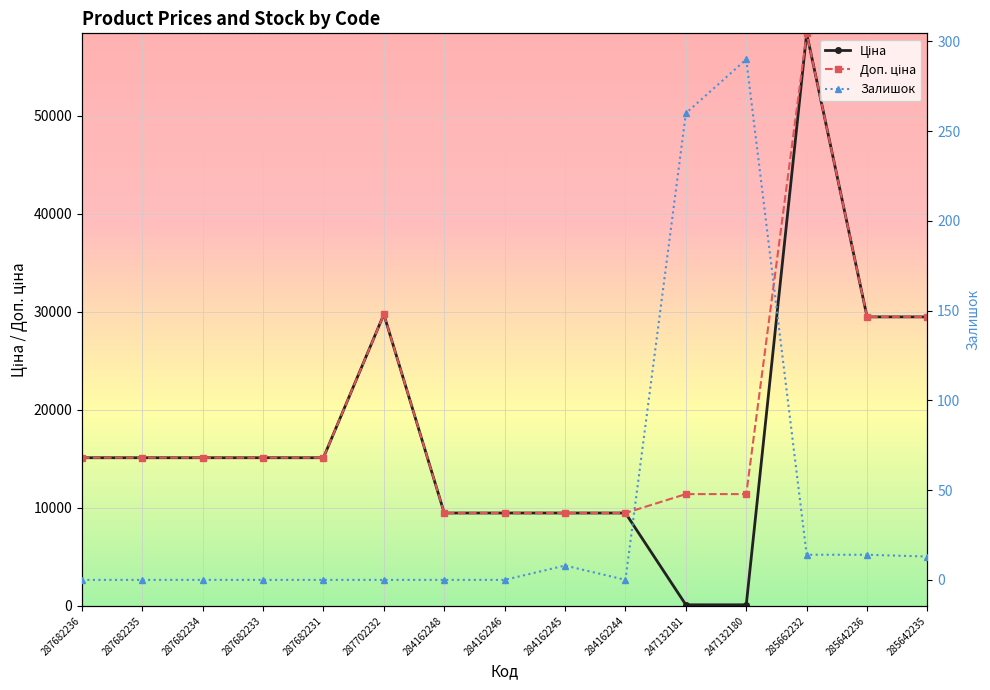

What is the difference between the maximum and second lowest values in the Доп. ціна series?

48946.5